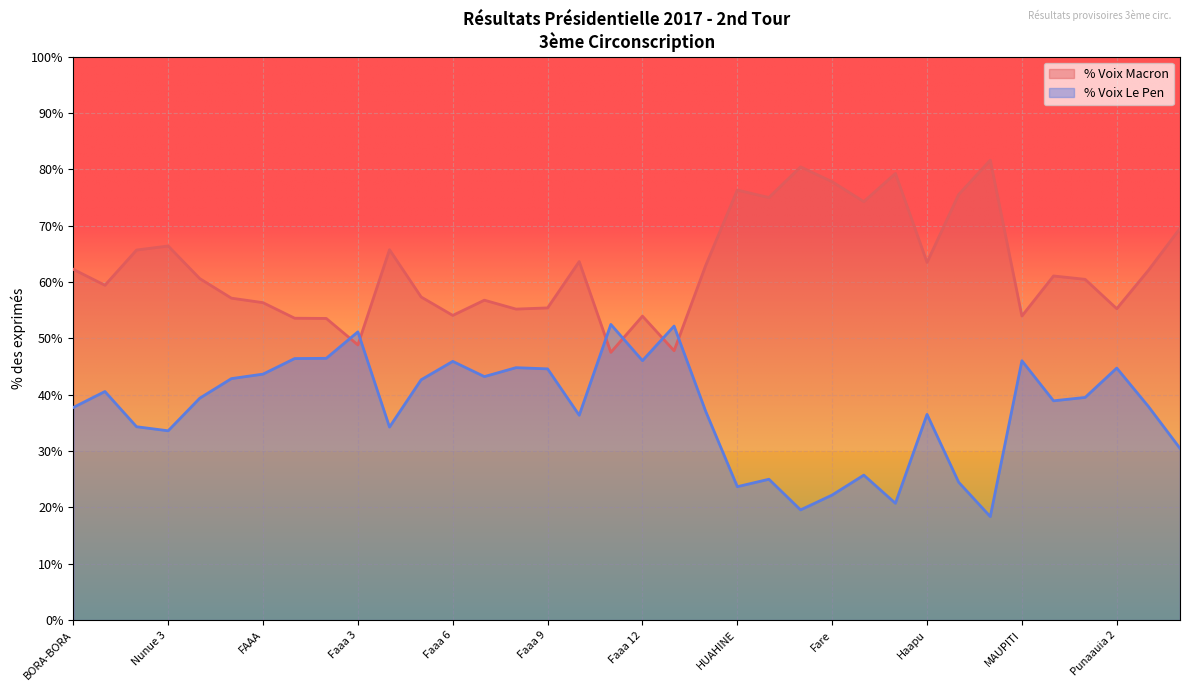

Does the chart display data point markers on the line(s)?

No